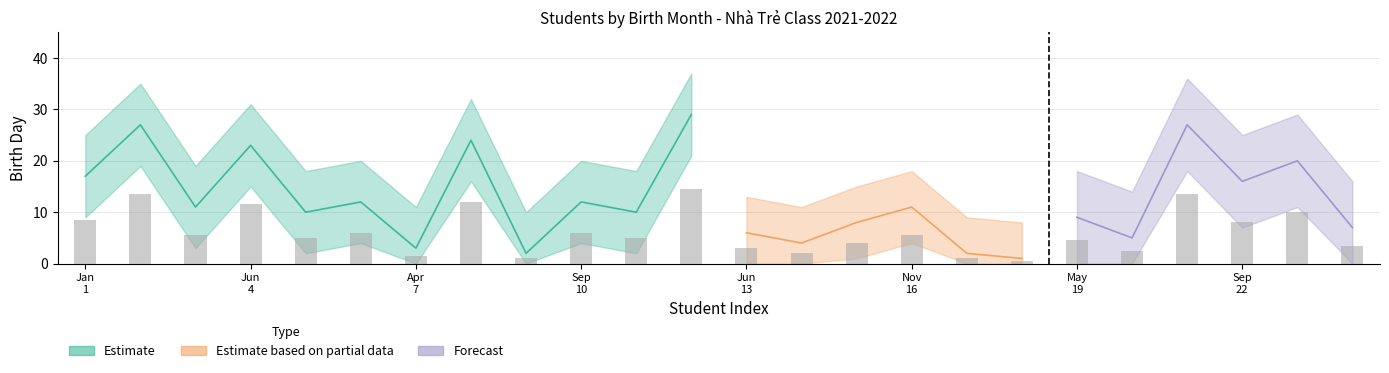

Does the chart contain any negative values?

No